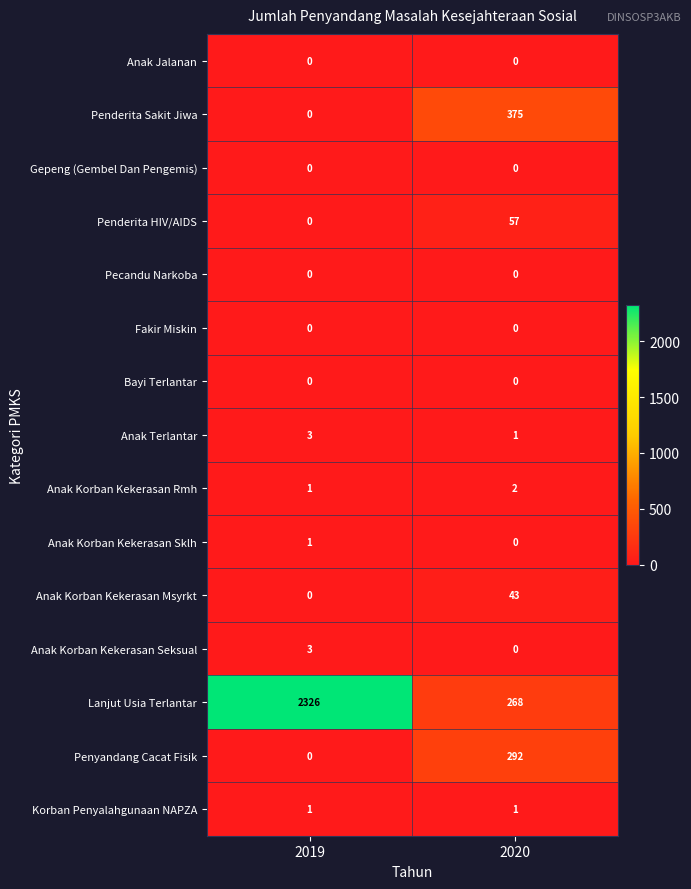

Where is Penderita Sakit Jiwa nearest to the value 187?

2019